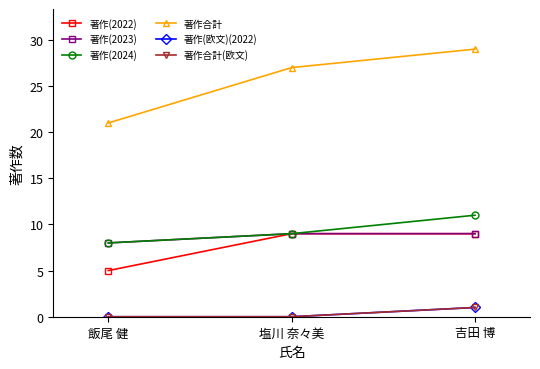

Reading right to left, what are all the values shown in this chart?

著作(2022): 吉田 博=9	塩川 奈々美=9	飯尾 健=5
著作(2023): 吉田 博=9	塩川 奈々美=9	飯尾 健=8
著作(2024): 吉田 博=11	塩川 奈々美=9	飯尾 健=8
著作合計: 吉田 博=29	塩川 奈々美=27	飯尾 健=21
著作(欧文)(2022): 吉田 博=1	塩川 奈々美=0	飯尾 健=0
著作合計(欧文): 吉田 博=1	塩川 奈々美=0	飯尾 健=0